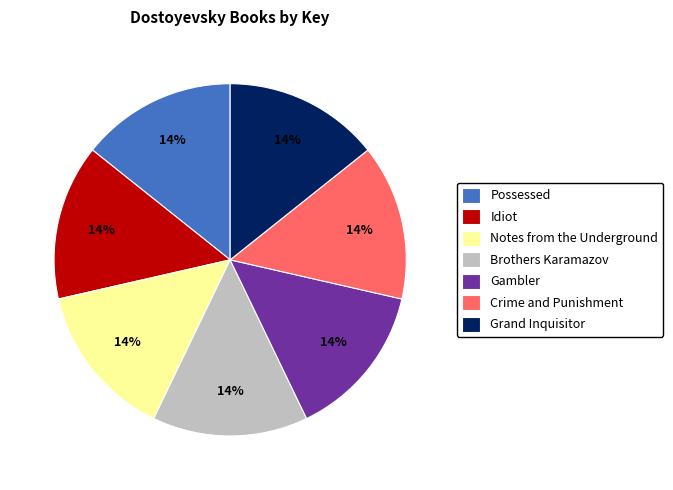

To the nearest percent, what is the combined percentage of Notes from the Underground and Idiot?

29%